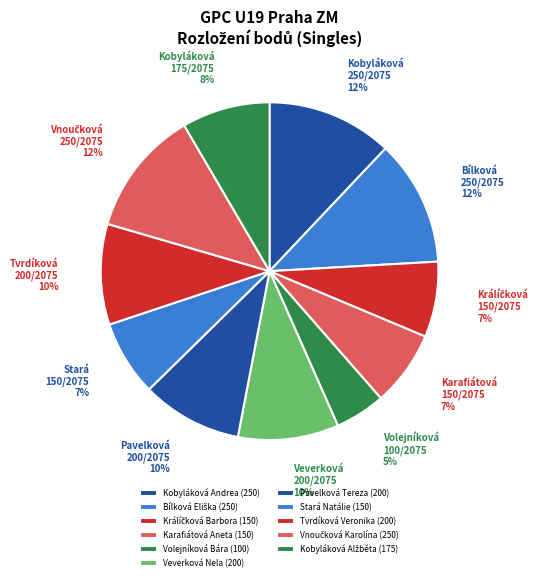

To the nearest percent, what is the difference between the largest and smallest slice percentages?

7%